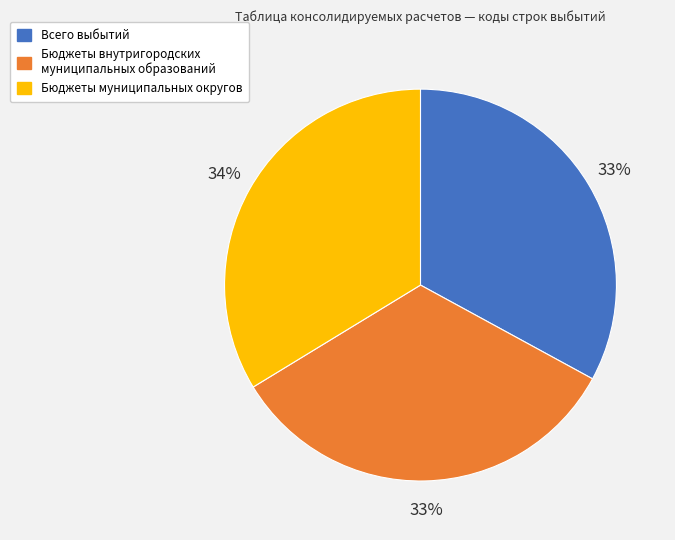

To the nearest percent, what is the average slice percentage?

33%